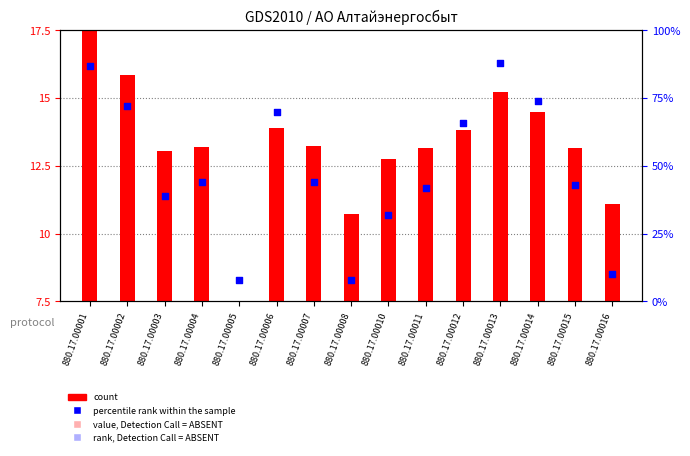

Between 880.17.00007 and 880.17.00001, which is larger?

880.17.00001